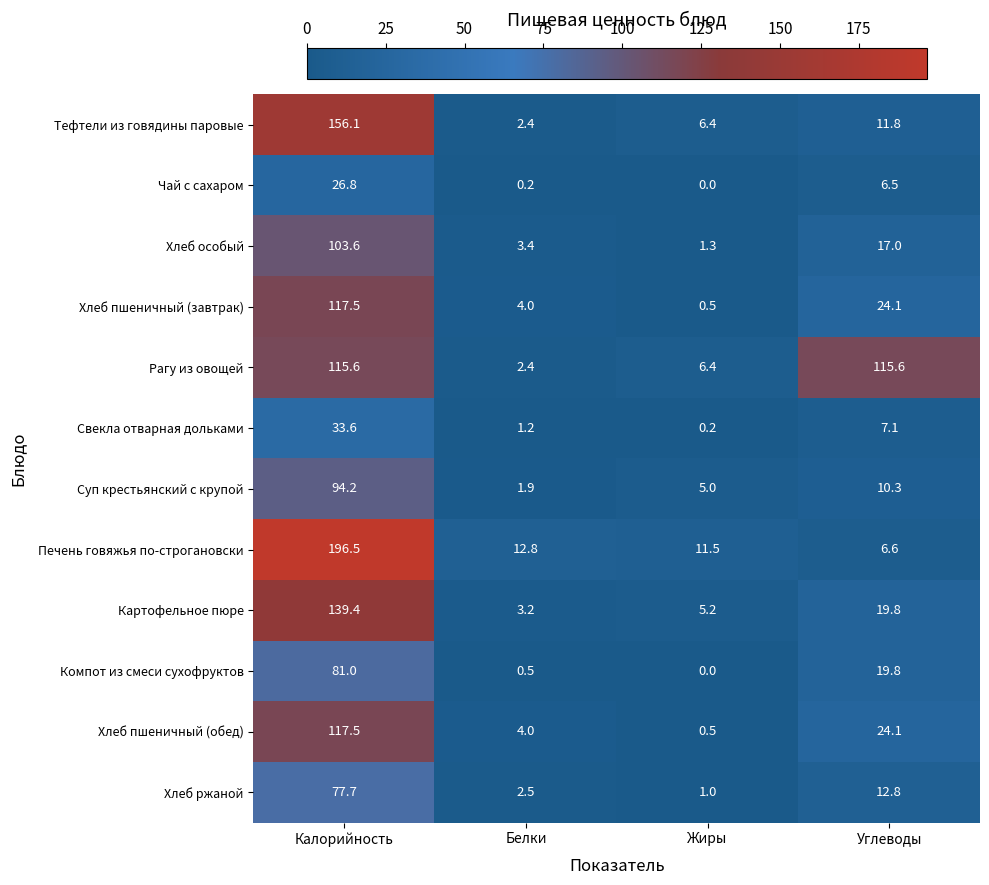

Which series has the largest range (max minus min)?

Печень говяжья по-строгановски